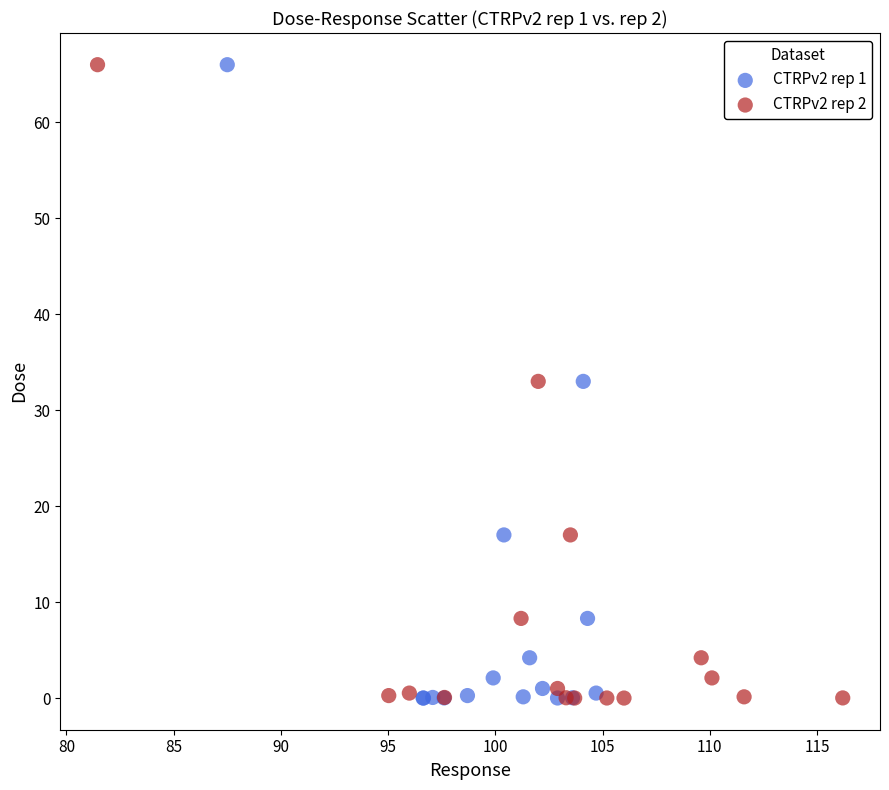

What are all the series names shown in the legend?

CTRPv2 rep 1, CTRPv2 rep 2